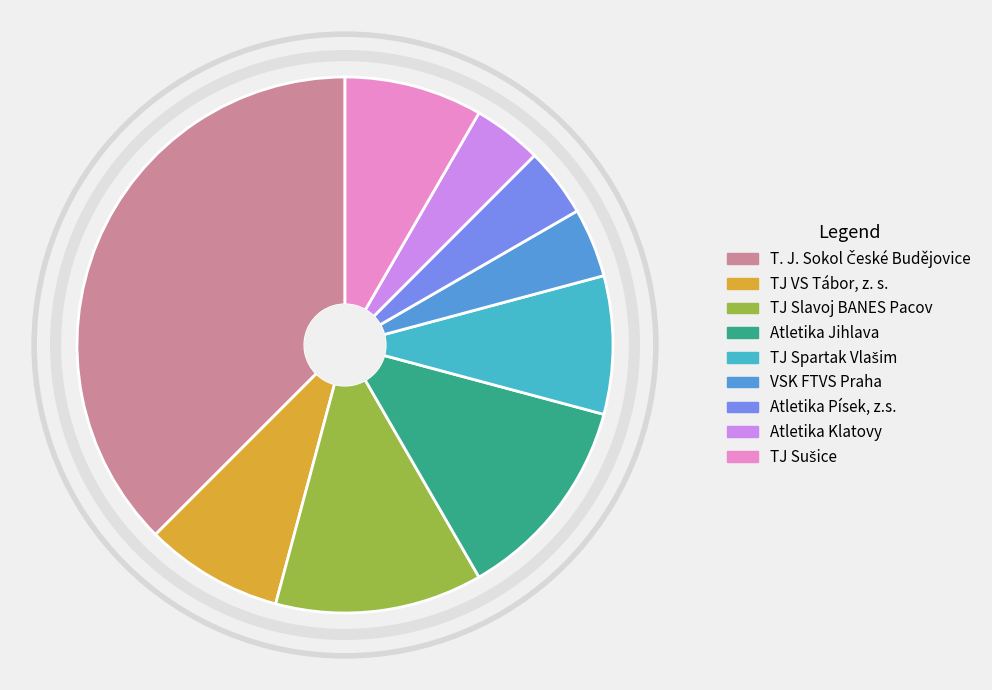

Which has a higher value, Atletika Jihlava or VSK FTVS Praha?

Atletika Jihlava